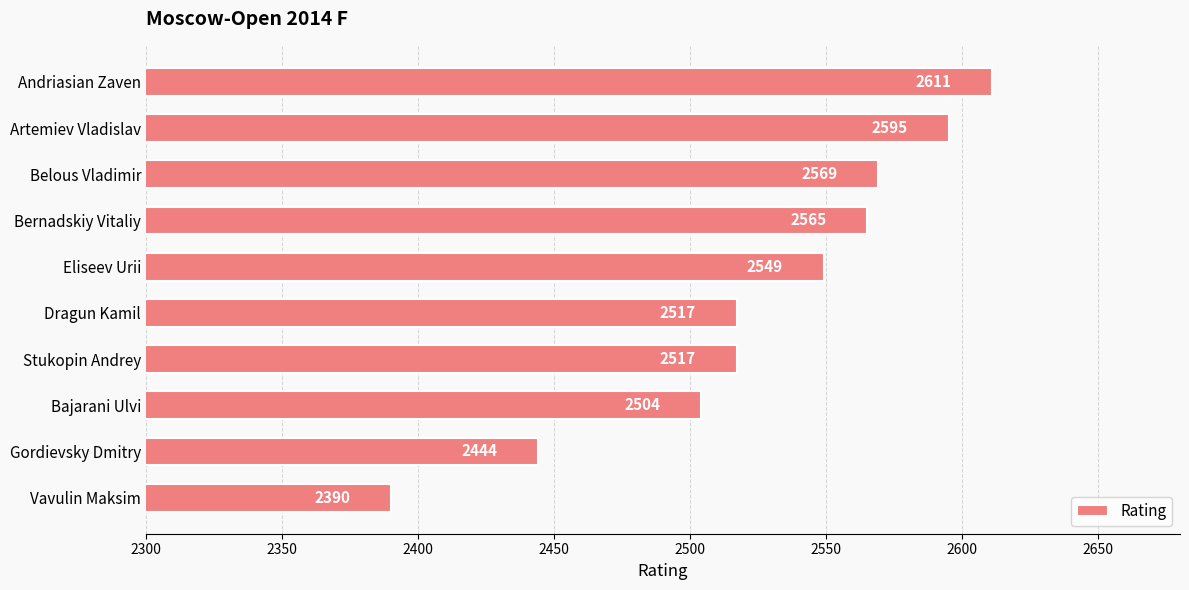

How many values are below 2549?

5